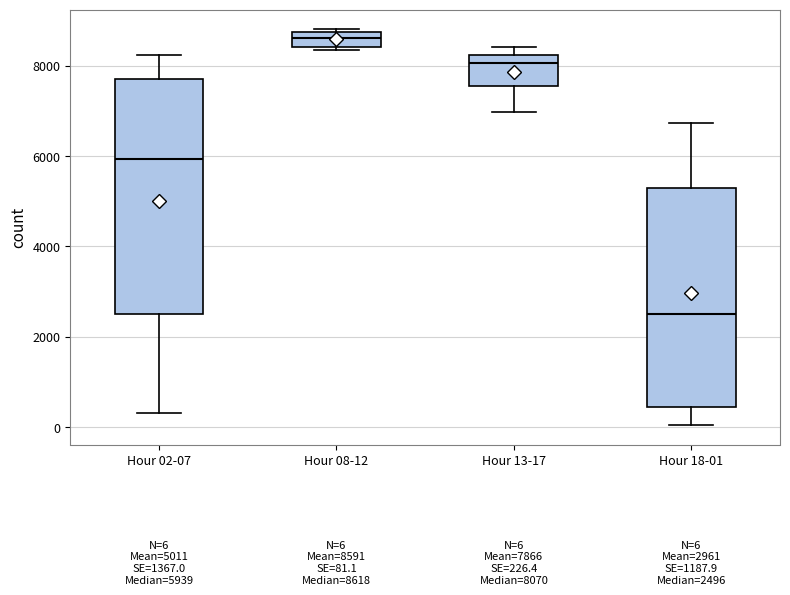

Which box's median line is the lowest?

Hour 18-01